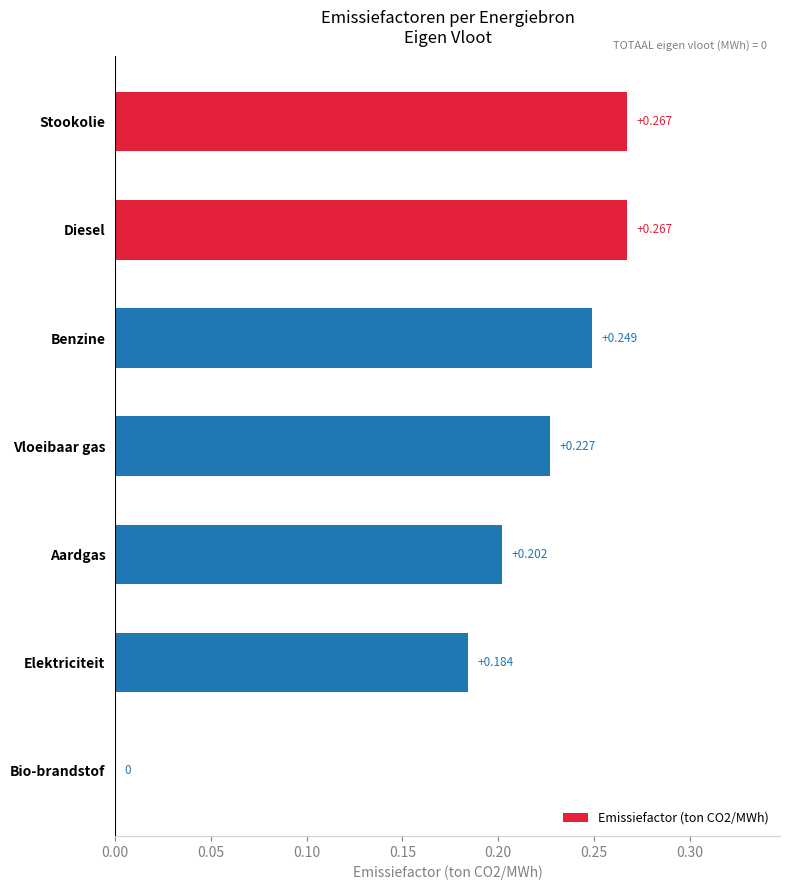

Where is the data nearest to the value 0?

Bio-brandstof